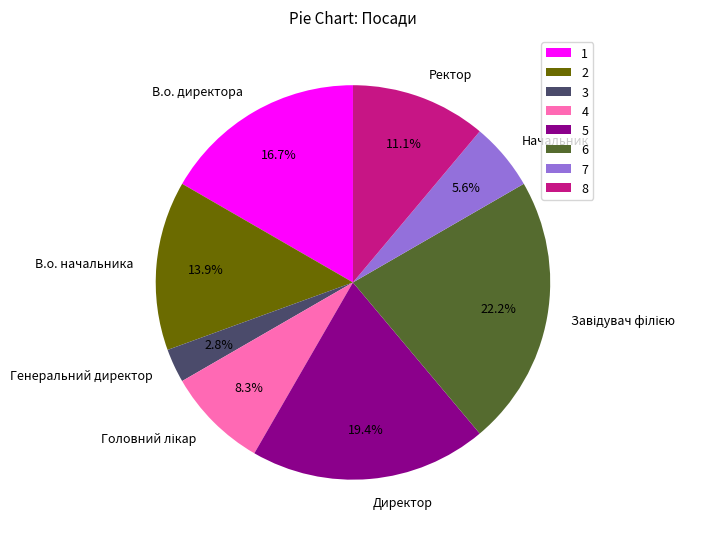

To the nearest percent, what is the average slice percentage?

12%